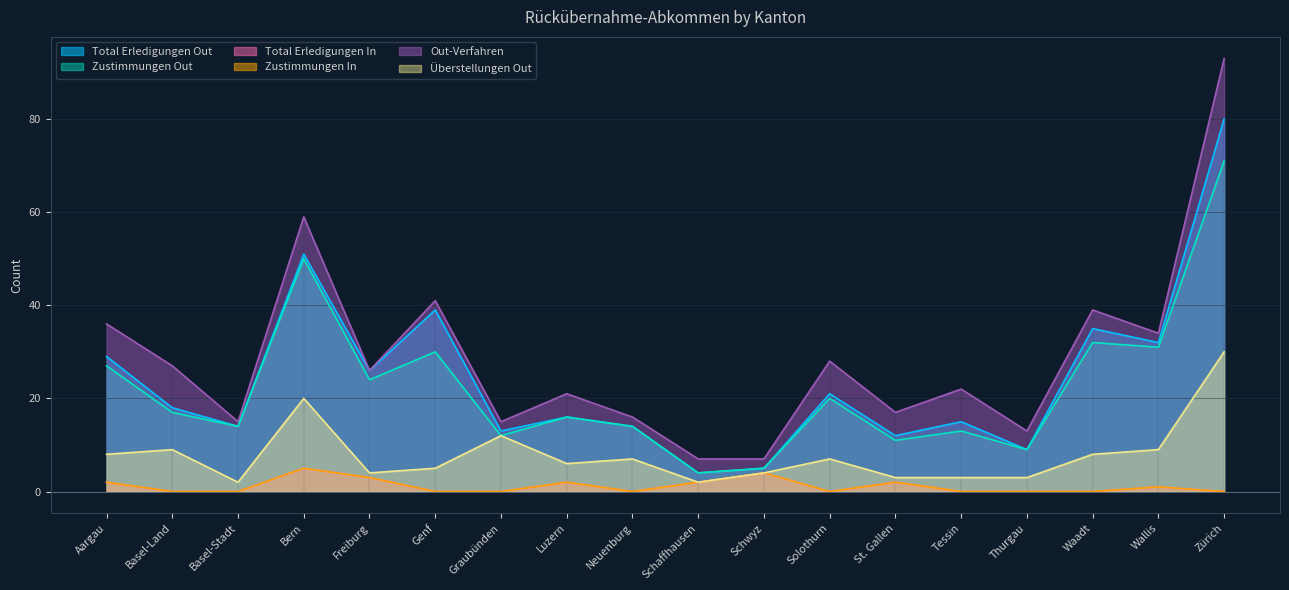

What is the total value across all series at Schaffhausen?

21